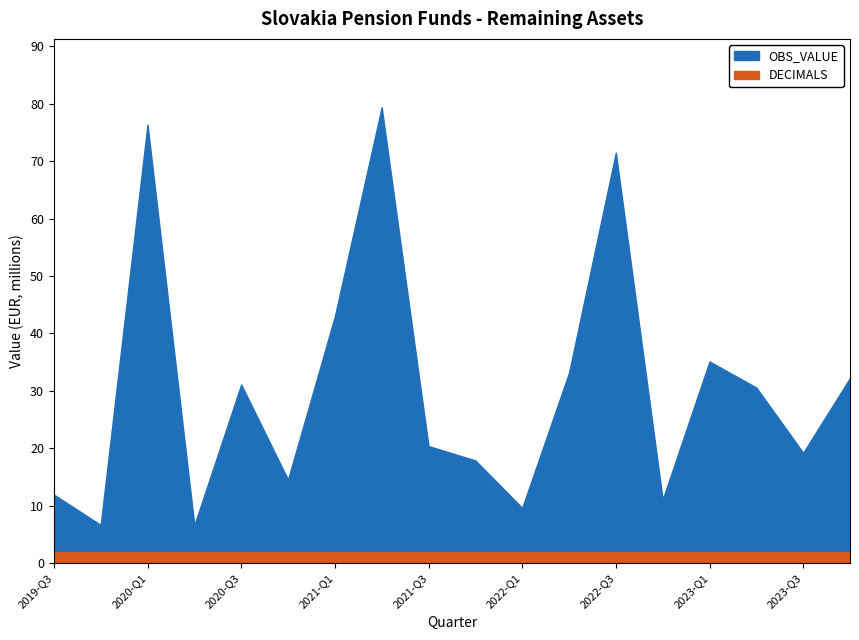

True or false: OBS_VALUE has more than 0 interior local peaks.

True